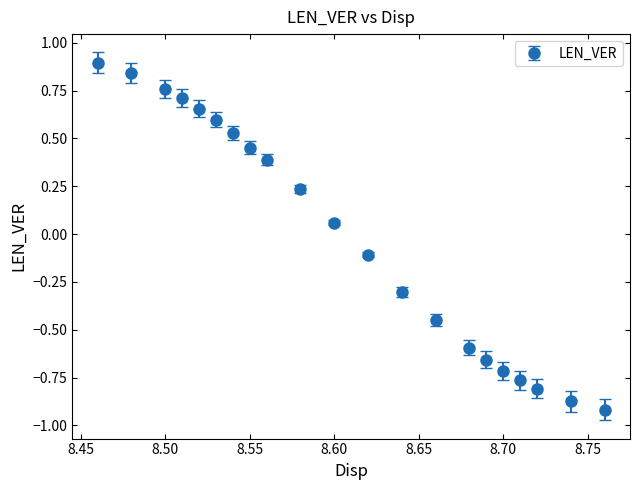

What is the difference between the maximum and second lowest values?

1.8